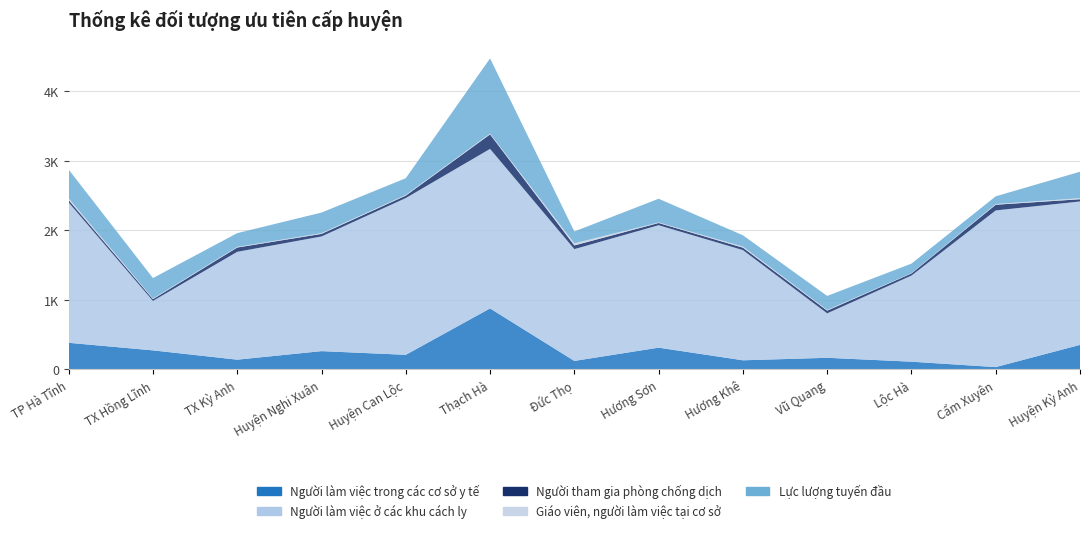

Reading left to right, list all the values displayed in this chart.

Người làm việc trong các cơ sở y tế: 379	270	136	259	206	874	118	309	127	163	107	29	349
Người làm việc ở các khu cách ly: 2020	712	1553	1651	2257	2297	1610	1763	1587	640	1240	2256	2065
Người tham gia phòng chống dịch: 35	25	62	37	35	209	53	32	35	39	30	82	32
Giáo viên, người làm việc tại cơ sở: 25	9	9	11	10	11	30	8	16	10	5	10	15
Lực lượng tuyến đầu: 414	295	198	296	241	1083	171	341	162	202	137	111	381